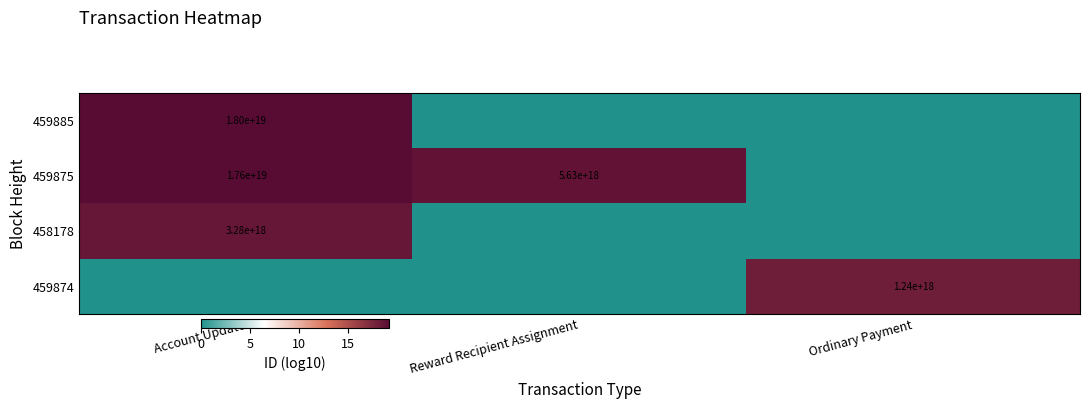

The 459875 series shows 5630000000000000000 at Reward Recipient Assignment. True or false?

True